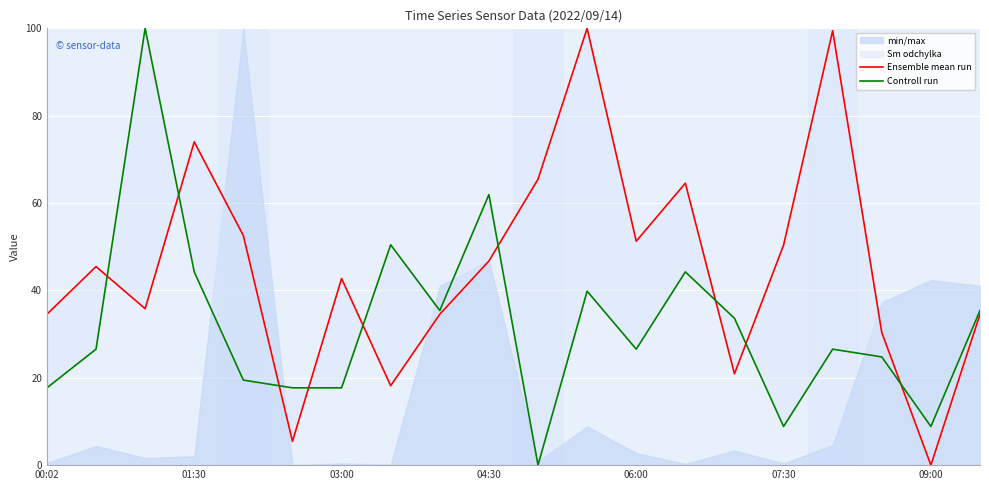

Between 01:30 and 04:30, which is larger?

01:30